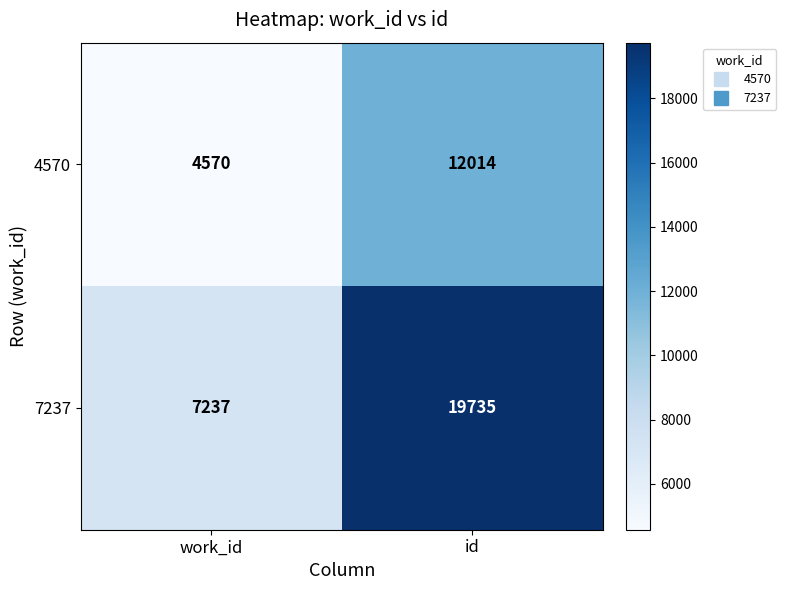

What is the sum of the 7237 values at id and work_id?

26972